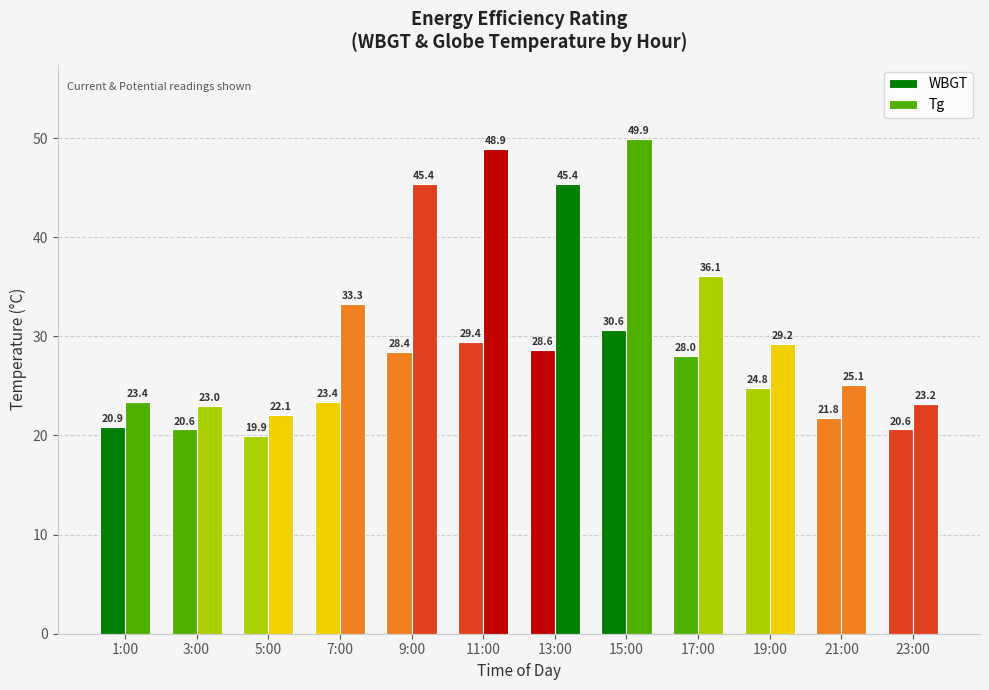

How many bars are there in each group?

2